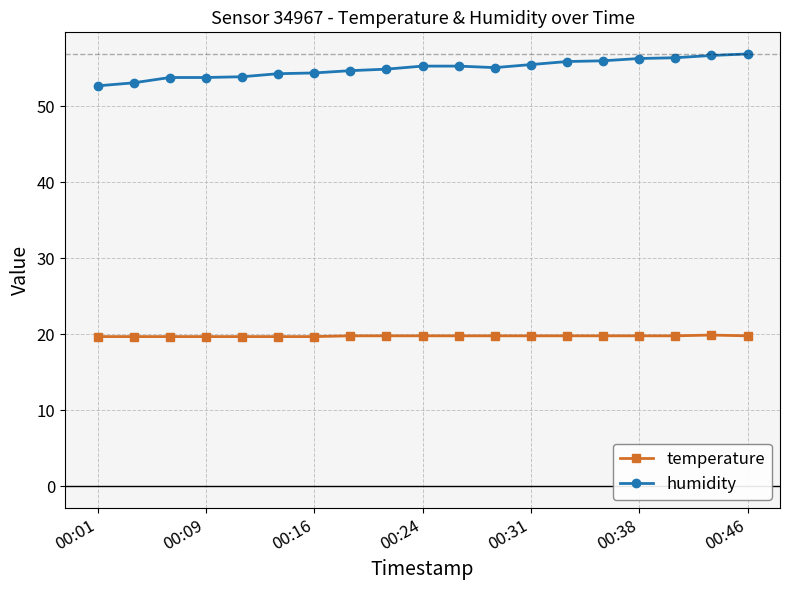

True or false: temperature and humidity intersect in this chart.

False